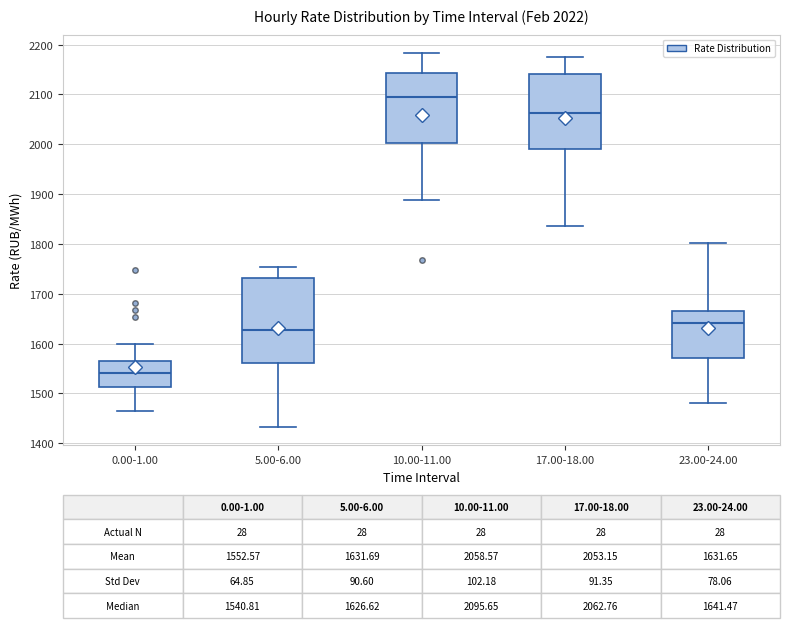

Which box has the lowest median line?

0.00-1.00